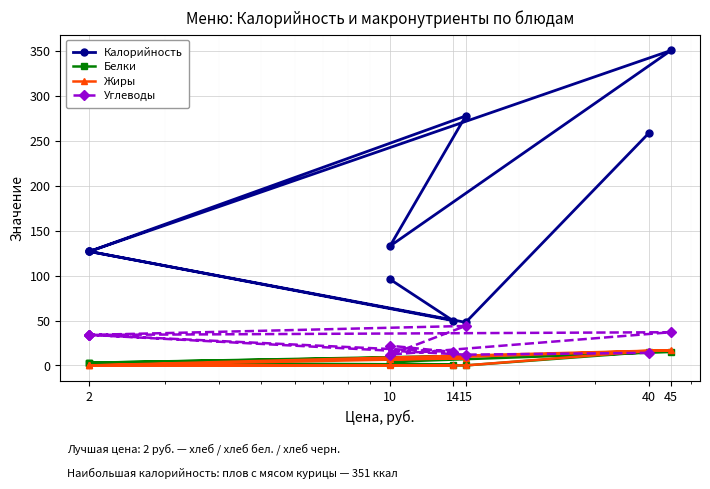

Which category has the lowest value in the Жиры series?

15